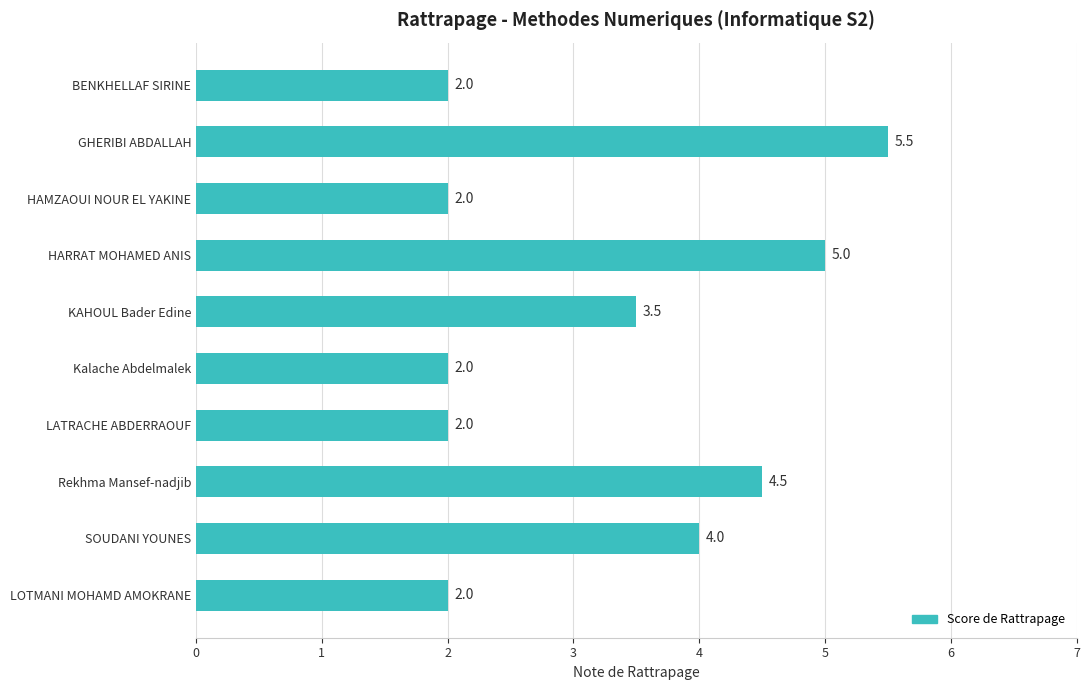

The chart shows a value of 6.2 at KAHOUL Bader Edine. True or false?

False